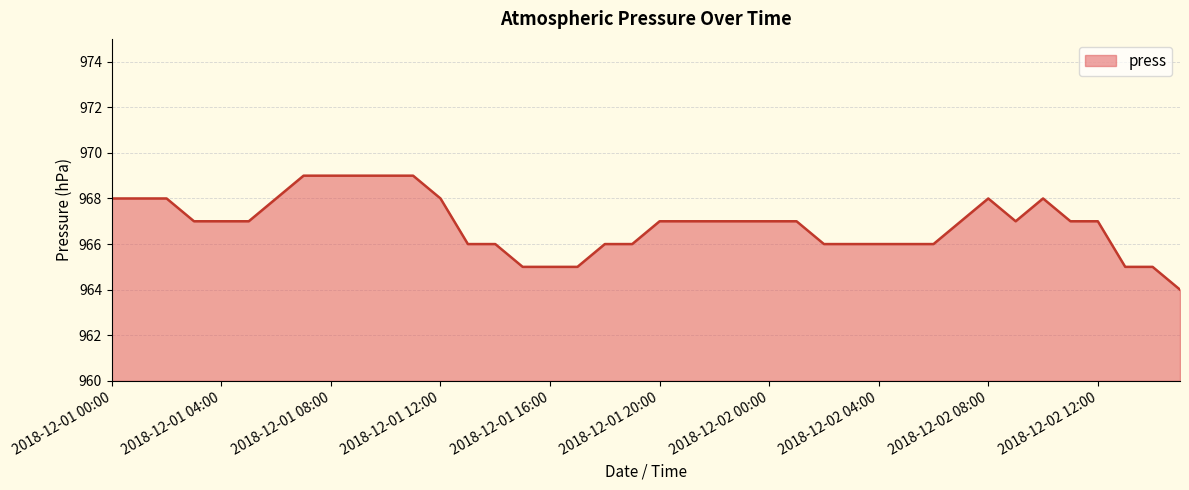

What is the minimum value shown in the chart?

964